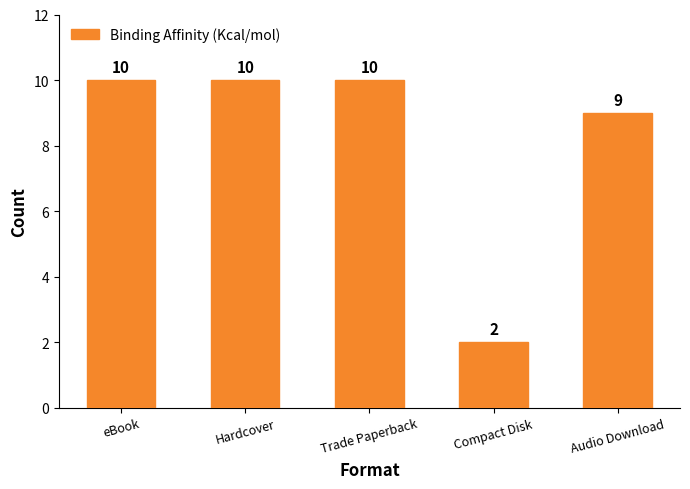

What is the greatest value displayed?

10